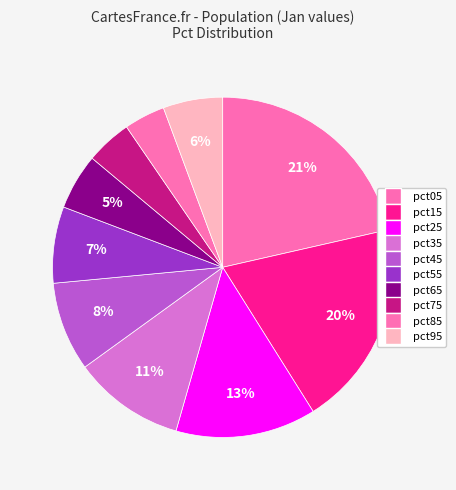

Count the number of slices in the pie.

10